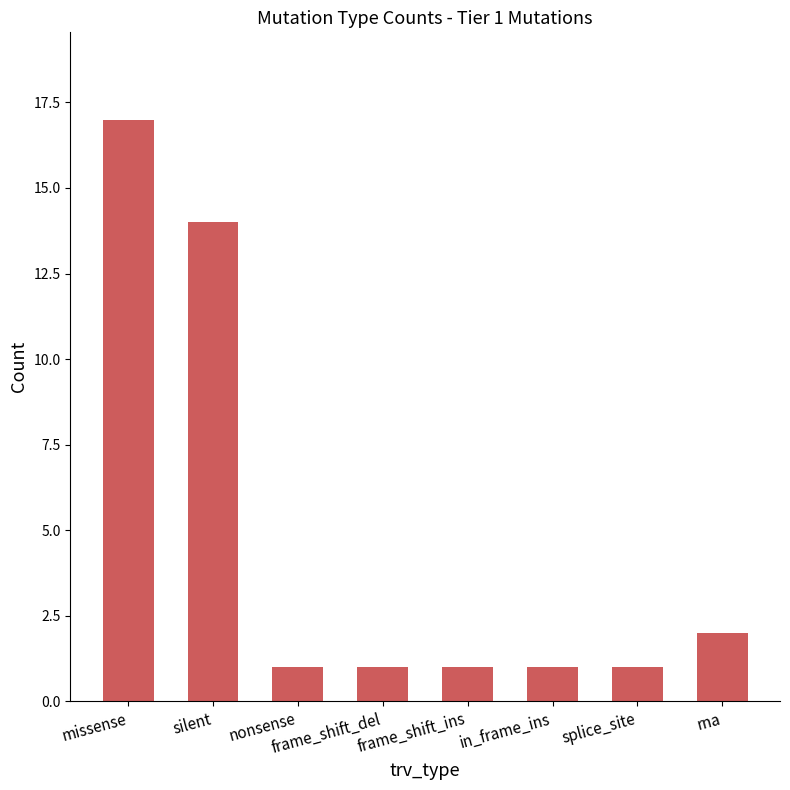

What is the difference between the values at frame_shift_del and rna?

1